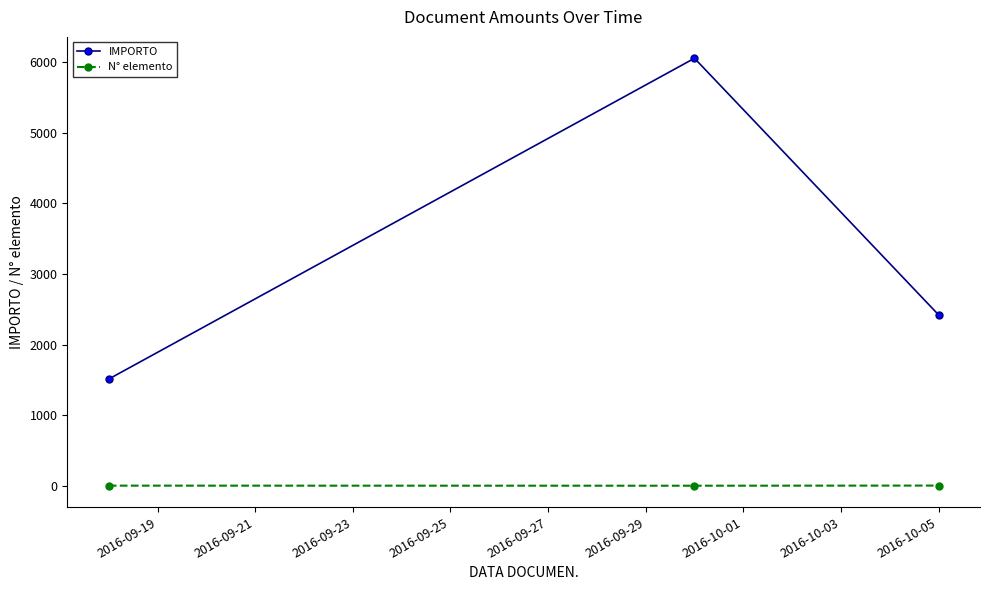

What is the greatest value displayed?

6057.2